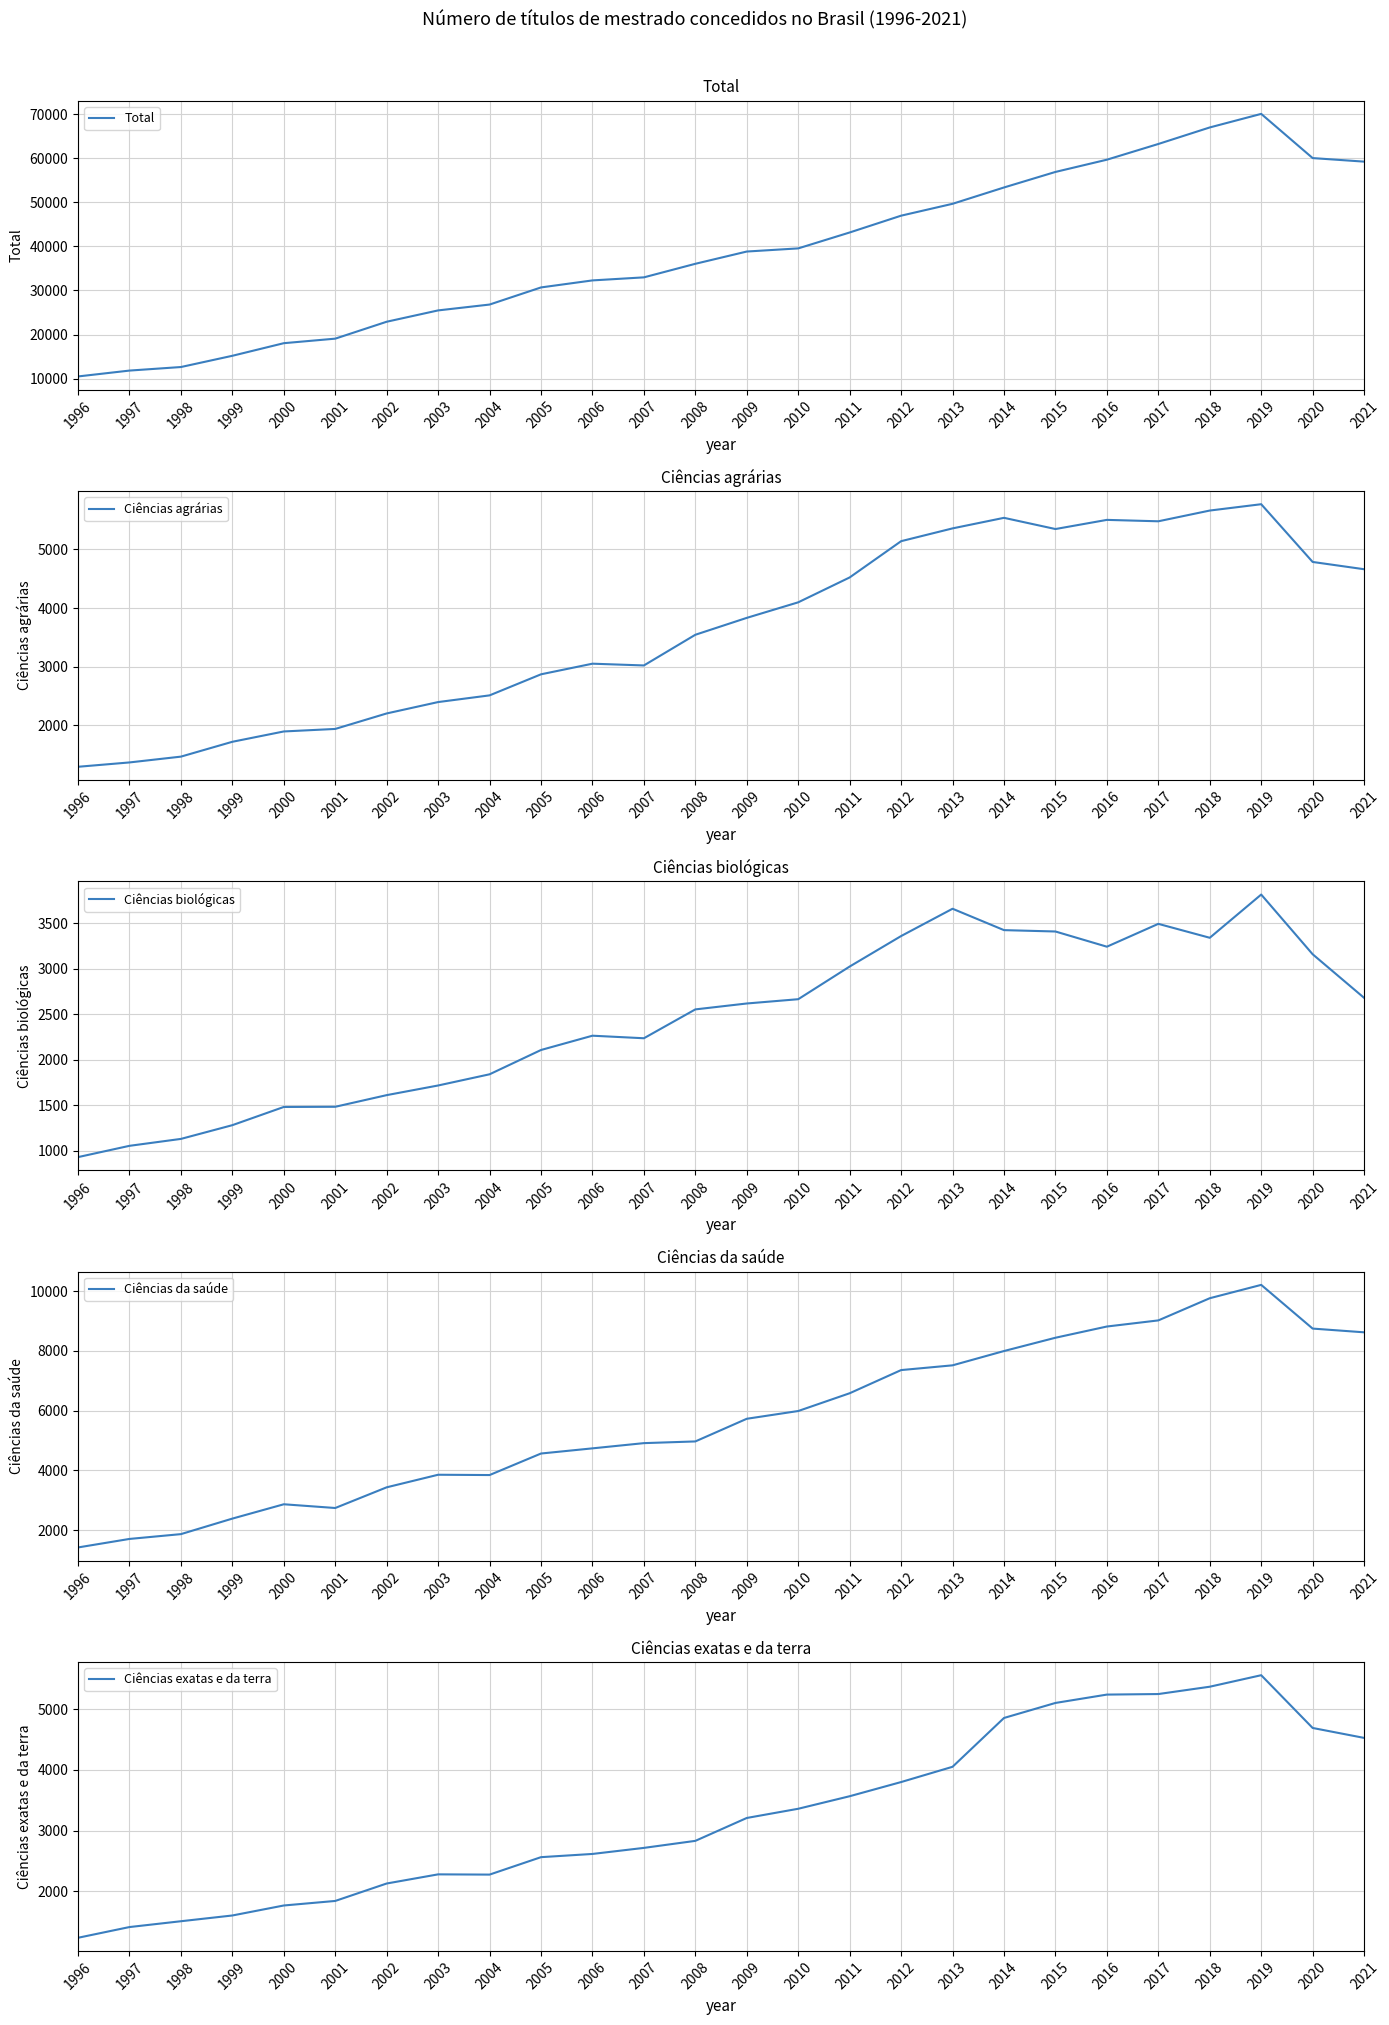

Which category has the lowest value in the Ciências agrárias series?

1996